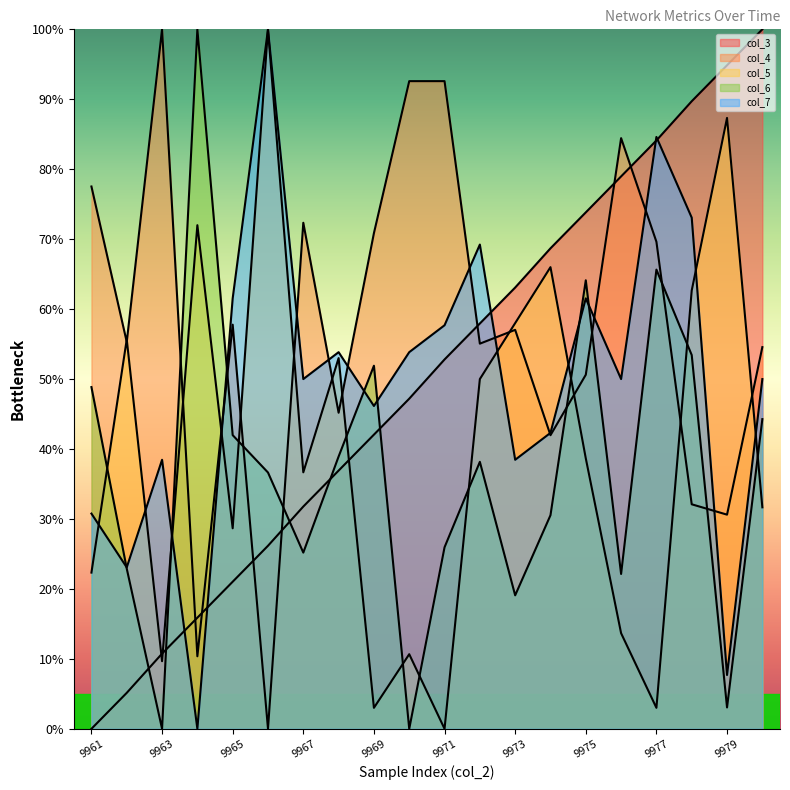

Between 10 and 11, which series saw the biggest shift?

col_5 line